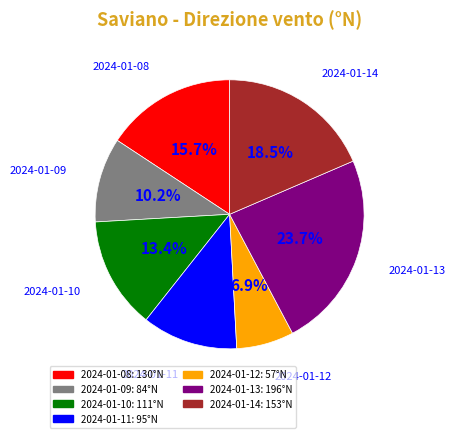

Rank the categories by value from highest to lowest.

2024-01-13, 2024-01-14, 2024-01-08, 2024-01-10, 2024-01-11, 2024-01-09, 2024-01-12